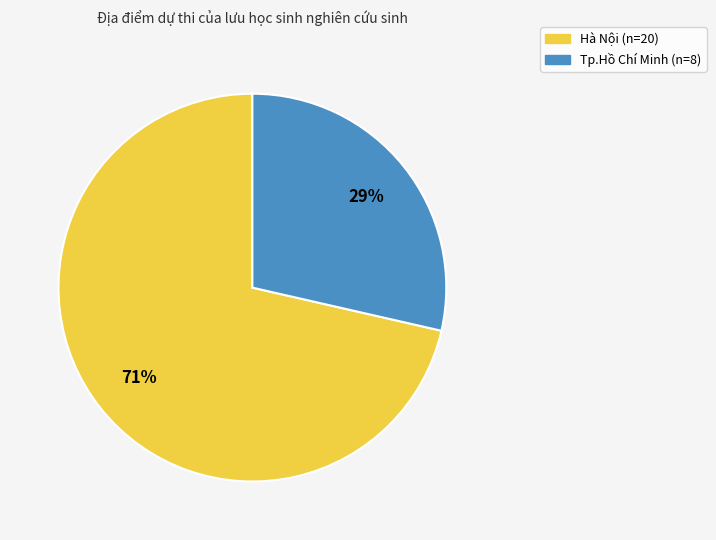

Count the number of slices in the pie.

2